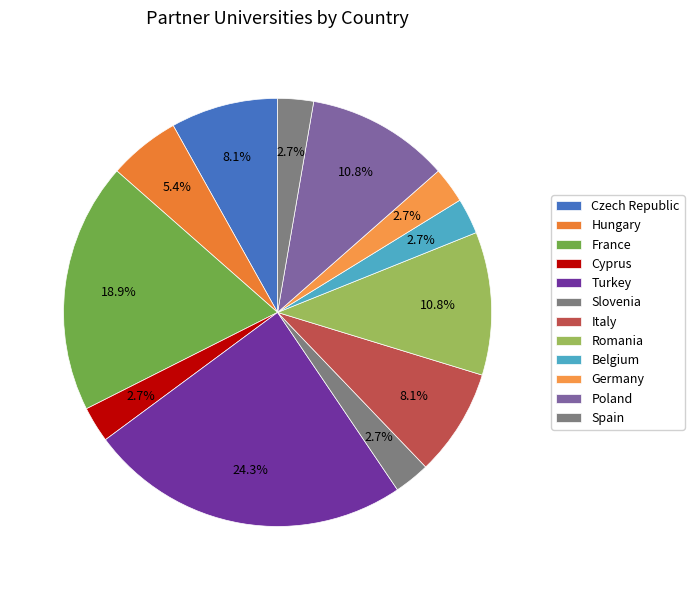

Which category has the biggest portion of the pie?

Turkey